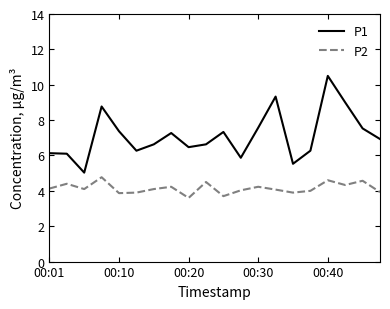

Which series has the widest spread of values?

P1